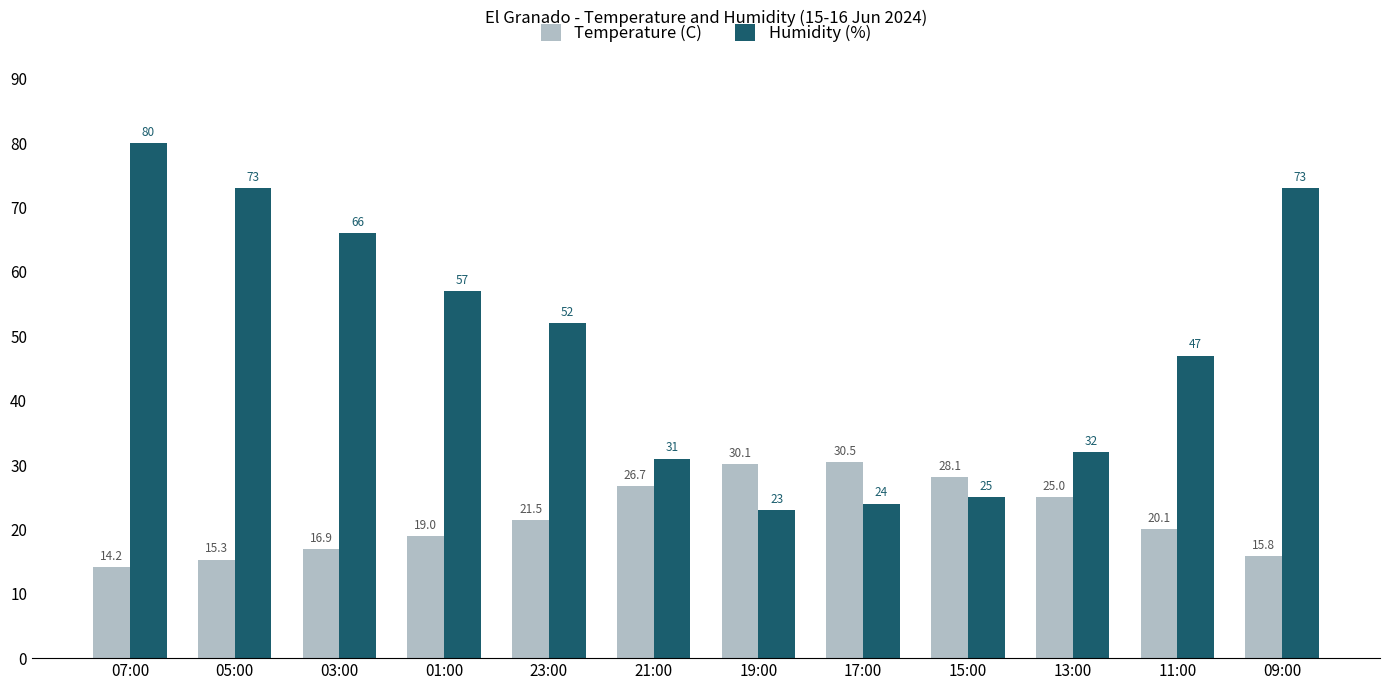

Which category has the highest value in the Humidity (%) series?

07:00